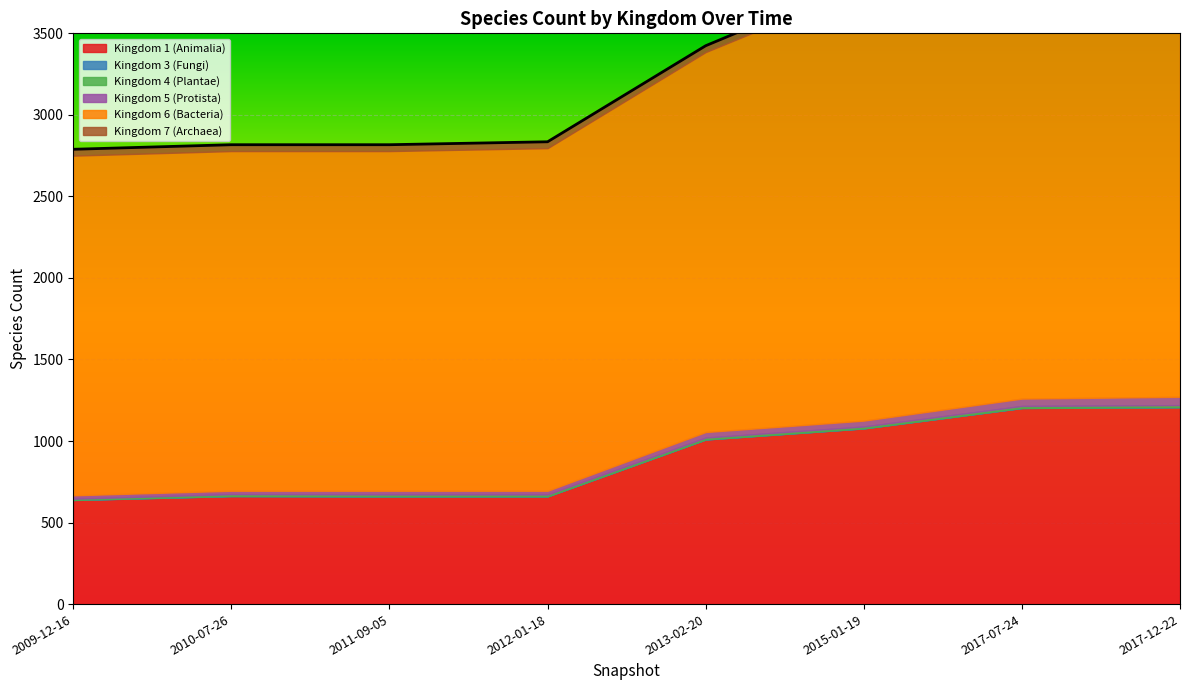

Which label corresponds to the smallest value in the chart?

2009-12-16